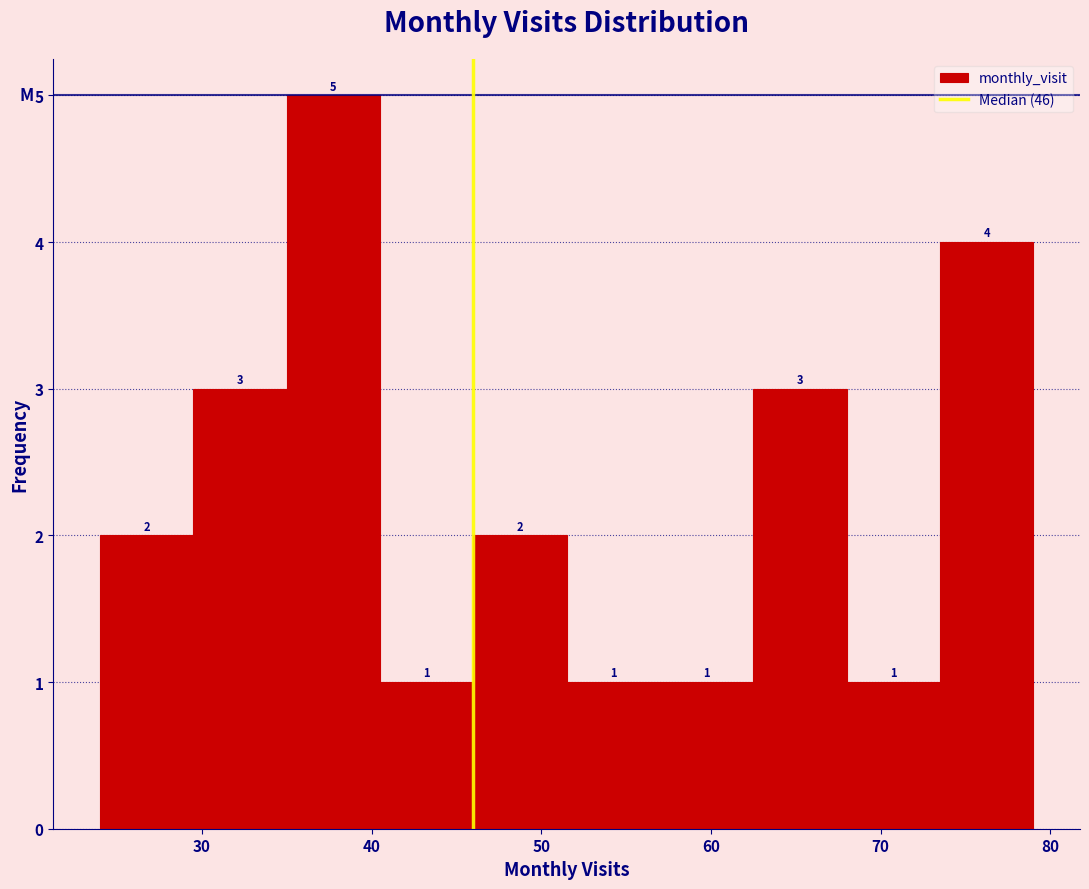

How tall is the bar that spans 73.5 to 79.0 on the x-axis? The bar edges are not printed on the chart, so give them approximately, as read against the axis.

4